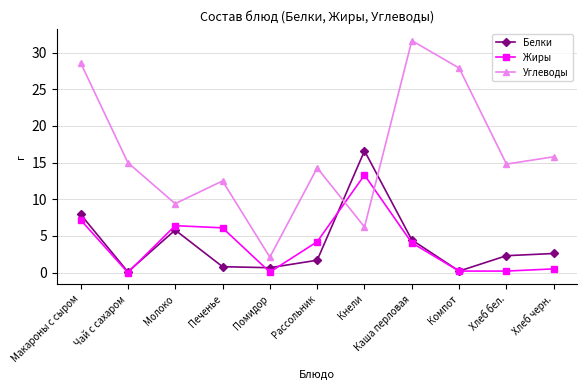

Rank the series at Каша перловая from lowest to highest value.

Жиры, Белки, Углеводы